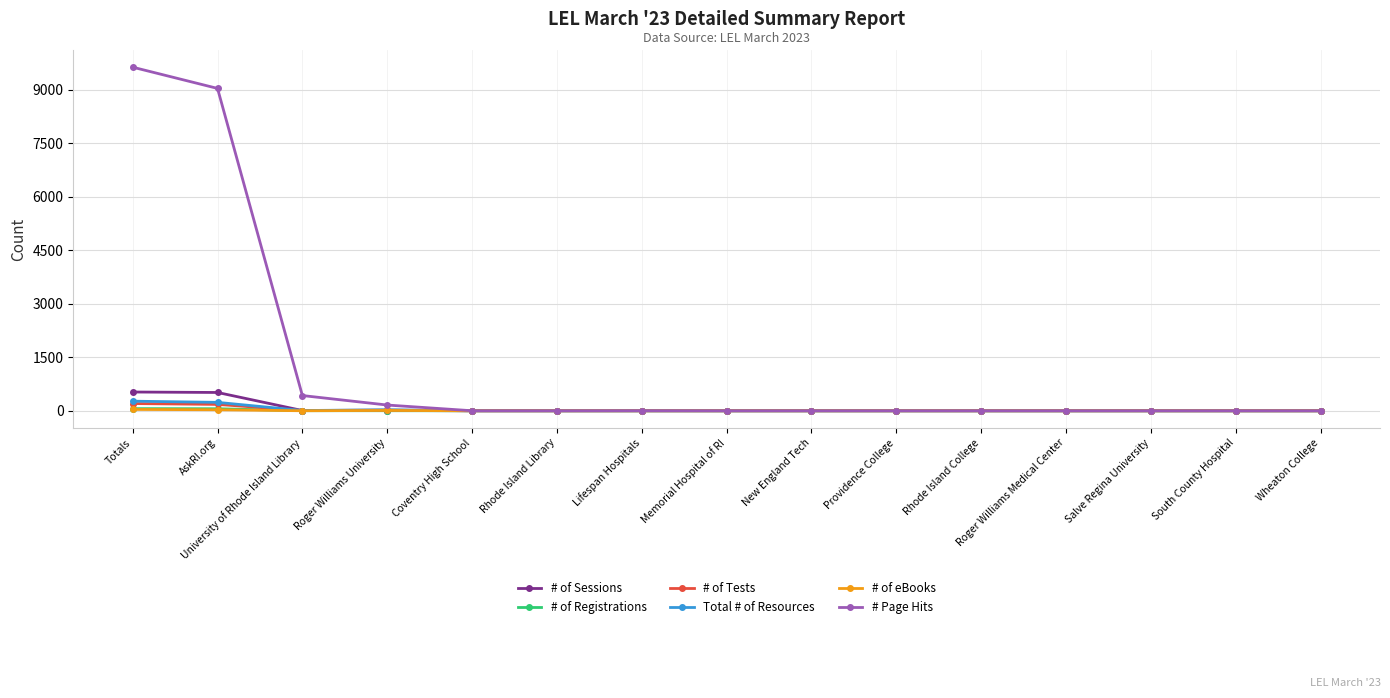

What is the sum of all Total # of Resources values?

536